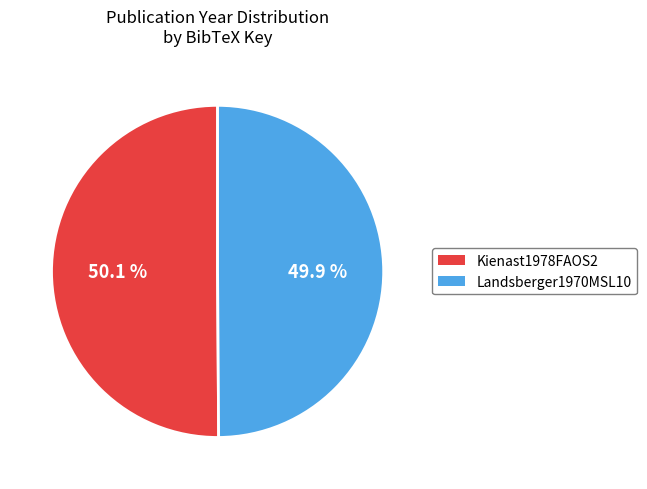

Approximately how many times larger is the value at Kienast1978FAOS2 compared to Landsberger1970MSL10?

1.0